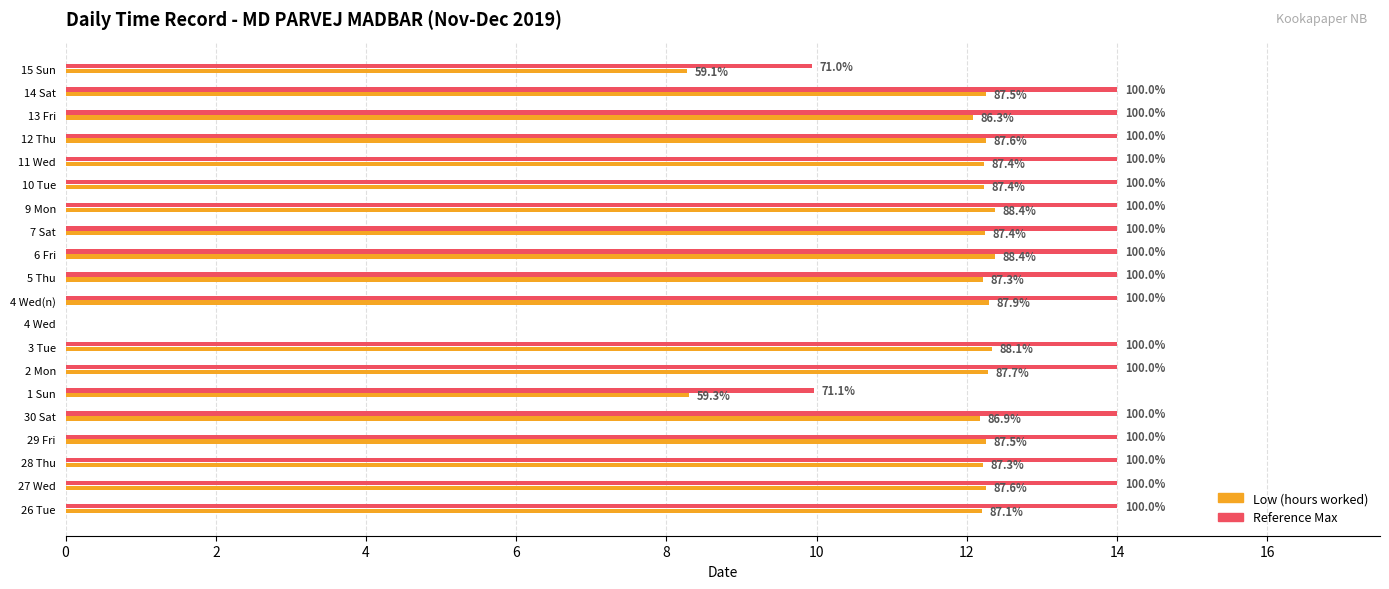

What are all the series names shown in the legend?

Low (hours worked), Reference Max